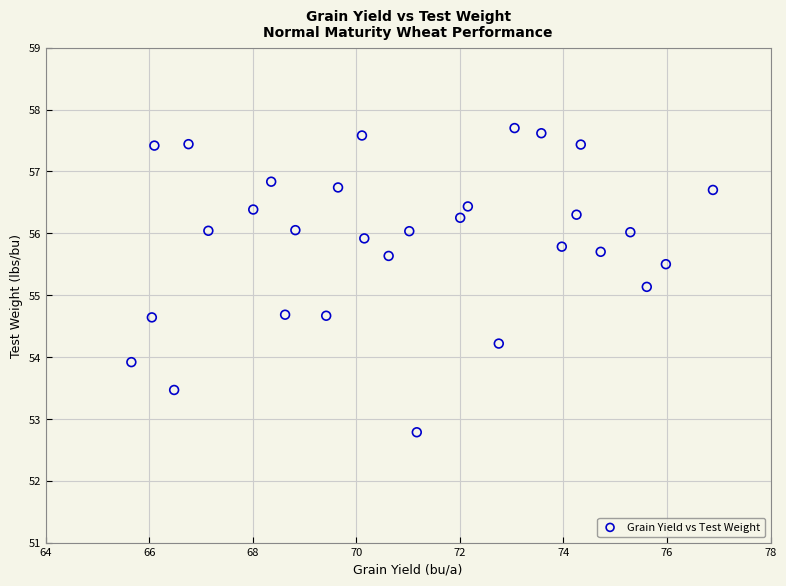

What is the range of X values (max minus min)?

11.2